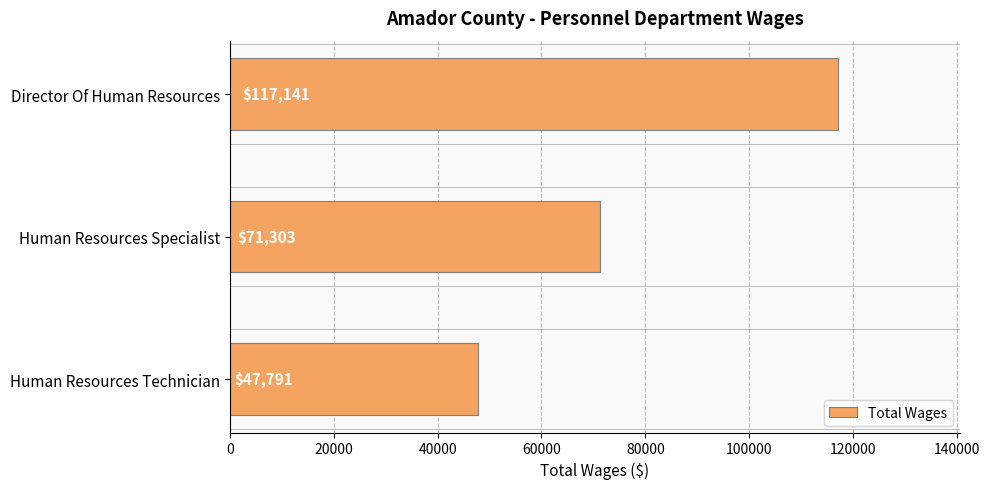

How many distinct data groups are displayed?

1